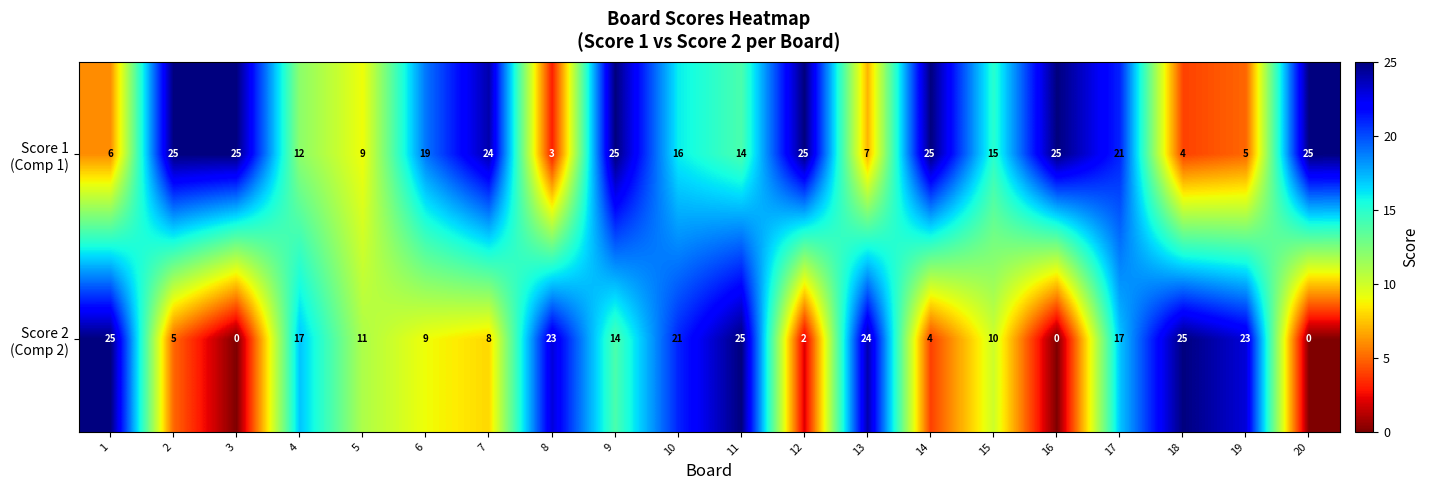

At how many categories does at least one series exceed 10?

20